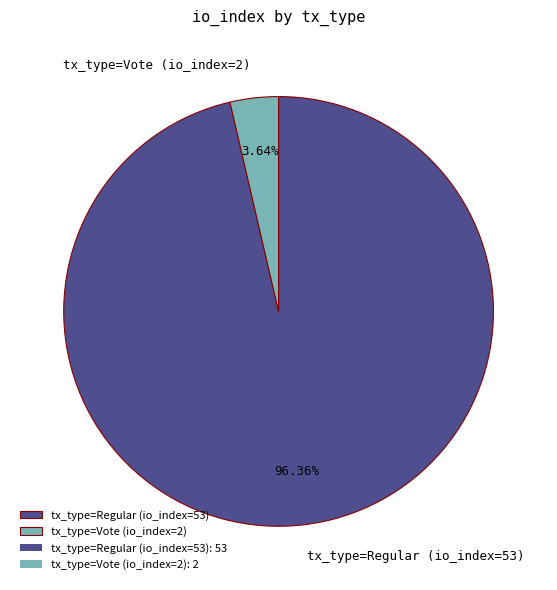

Is it true that tx_type=Regular (io_index=53) is 96% of the pie?

True